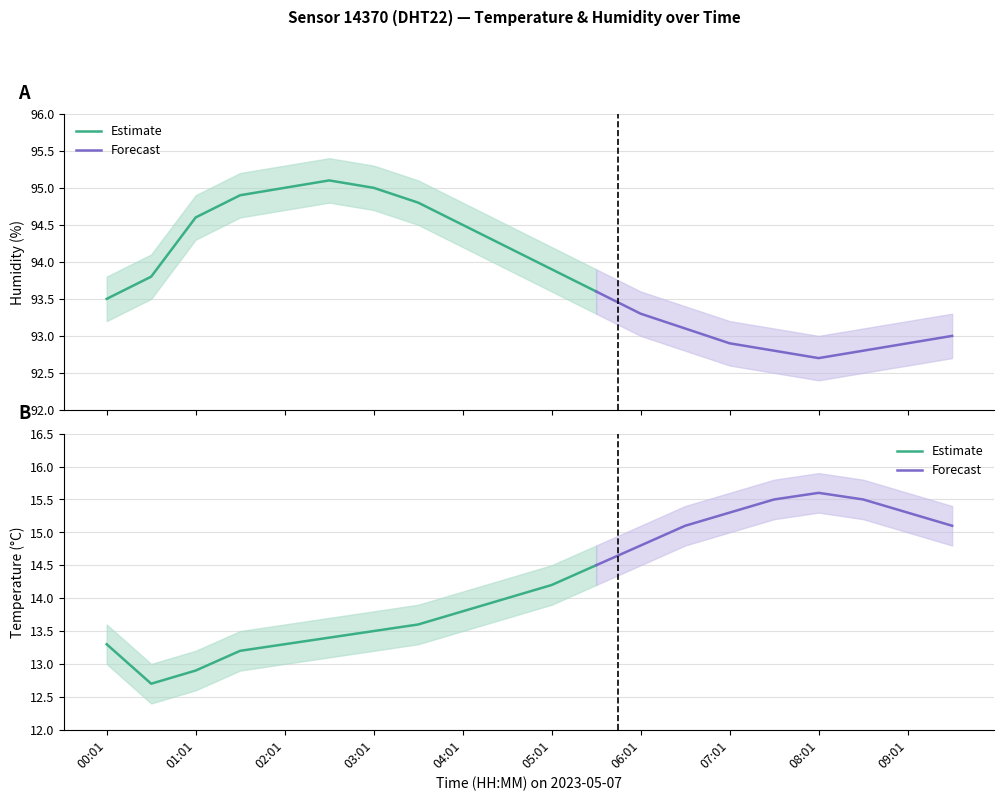

What is the label of the 5th point from the left?

02:01